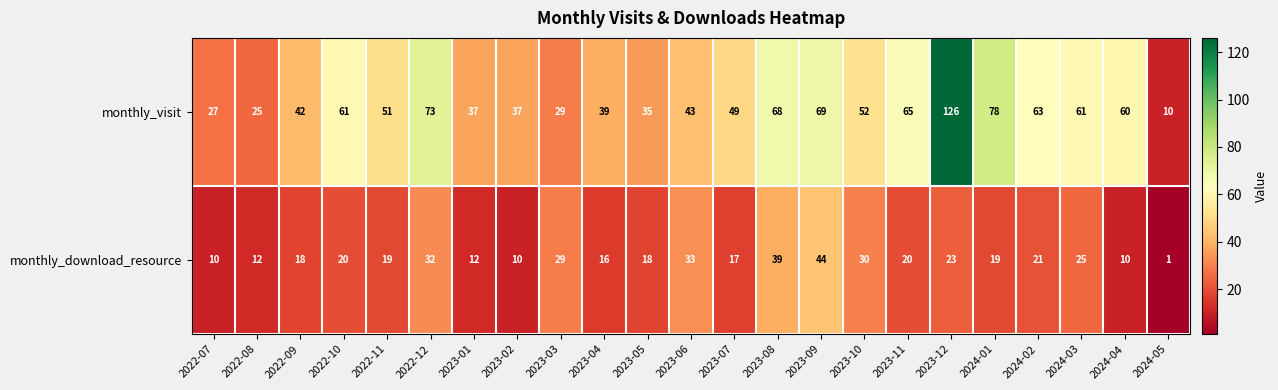

Which series changed the most between 2022-08 and 2023-09?

monthly_visit